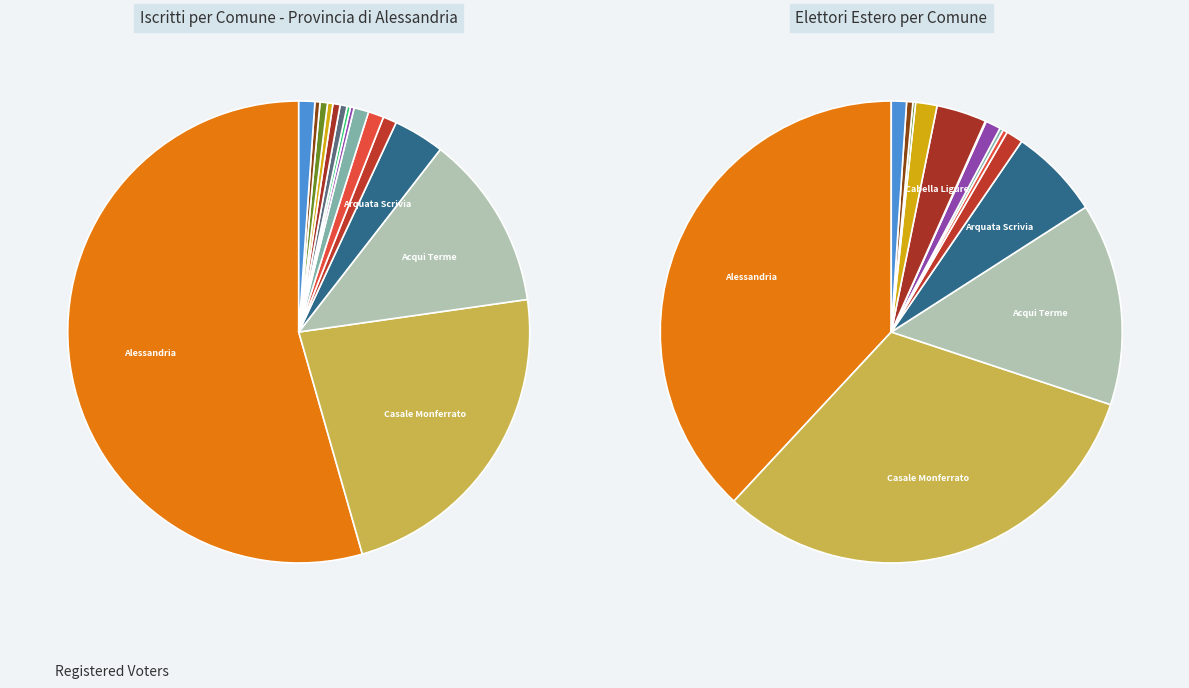

Does Alessandria represent more than half of the total?

Yes